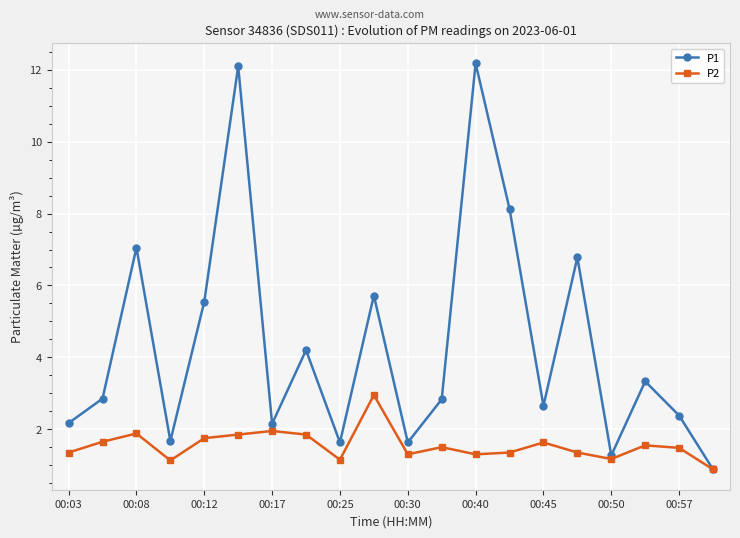

Which series has the largest total across all categories?

P1